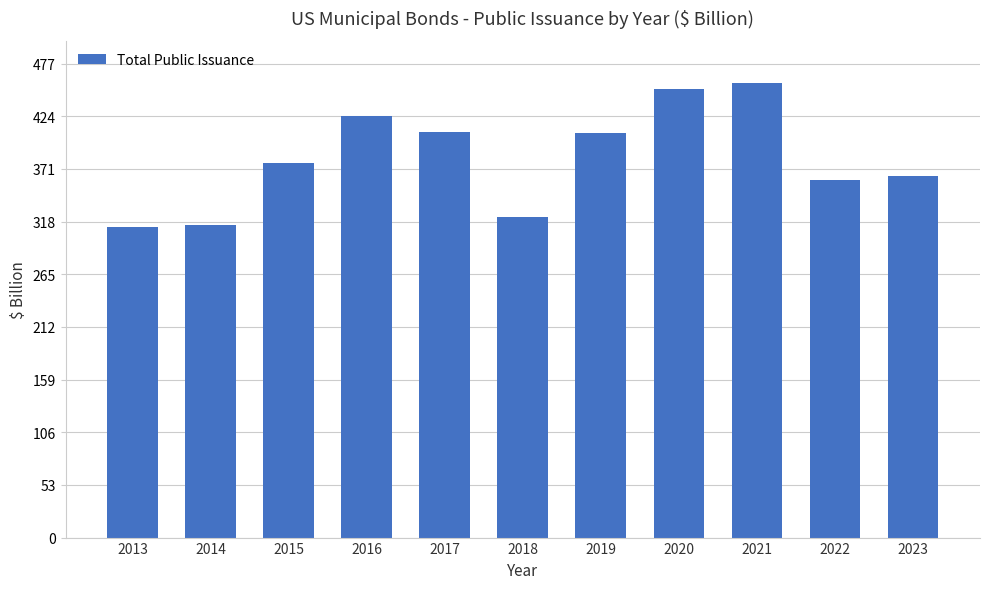

The value at 2018 is 434.1. True or false?

False